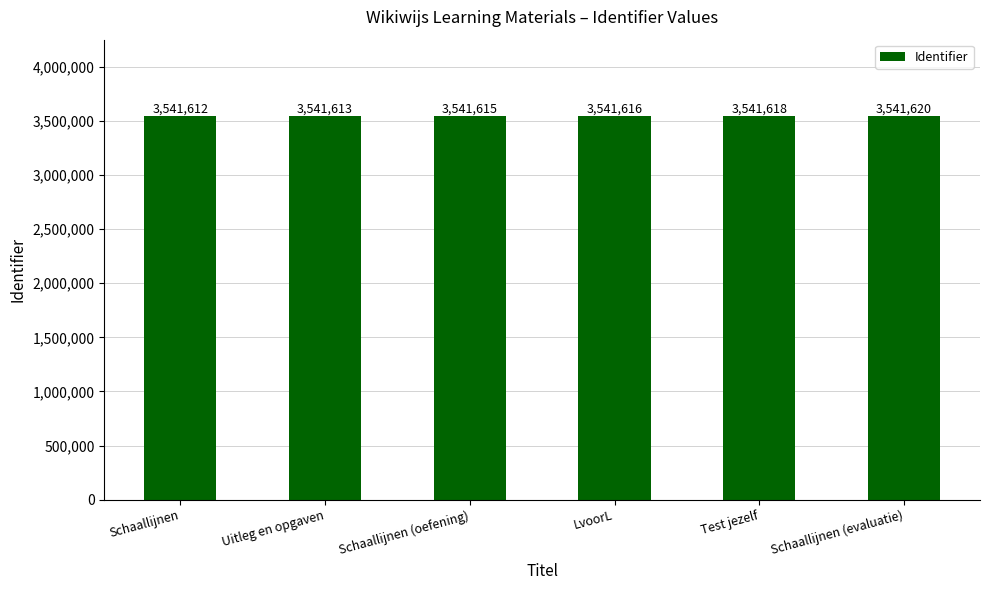

What is the maximum value shown in the chart?

3541620